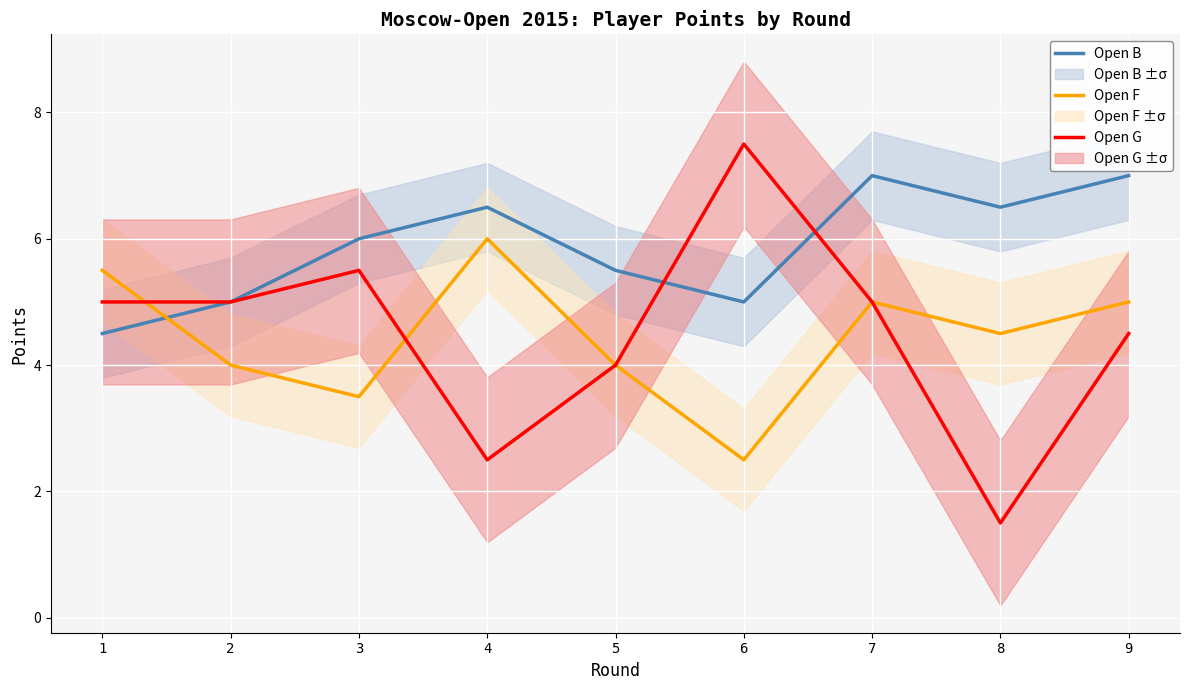

True or false: Open B has more than 1 interior local peaks.

True